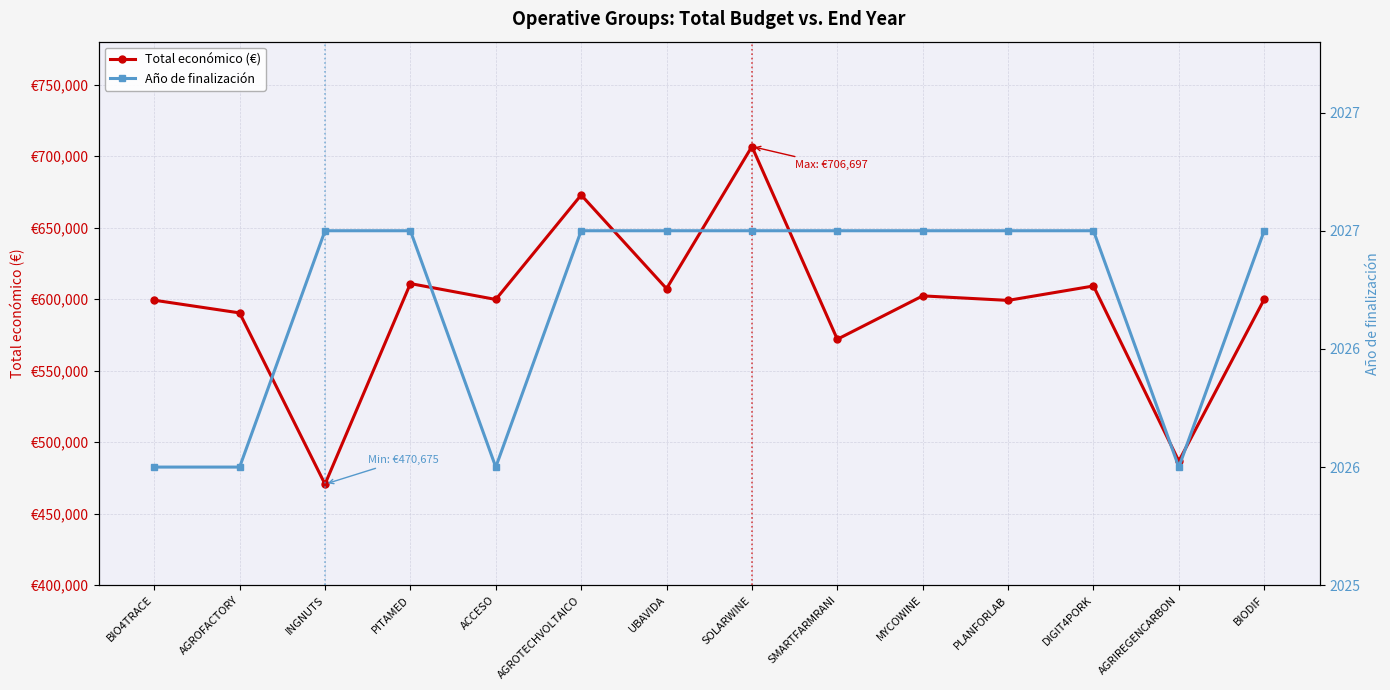

What is the difference between the highest and lowest values at BIO4TRACE?

597236.0